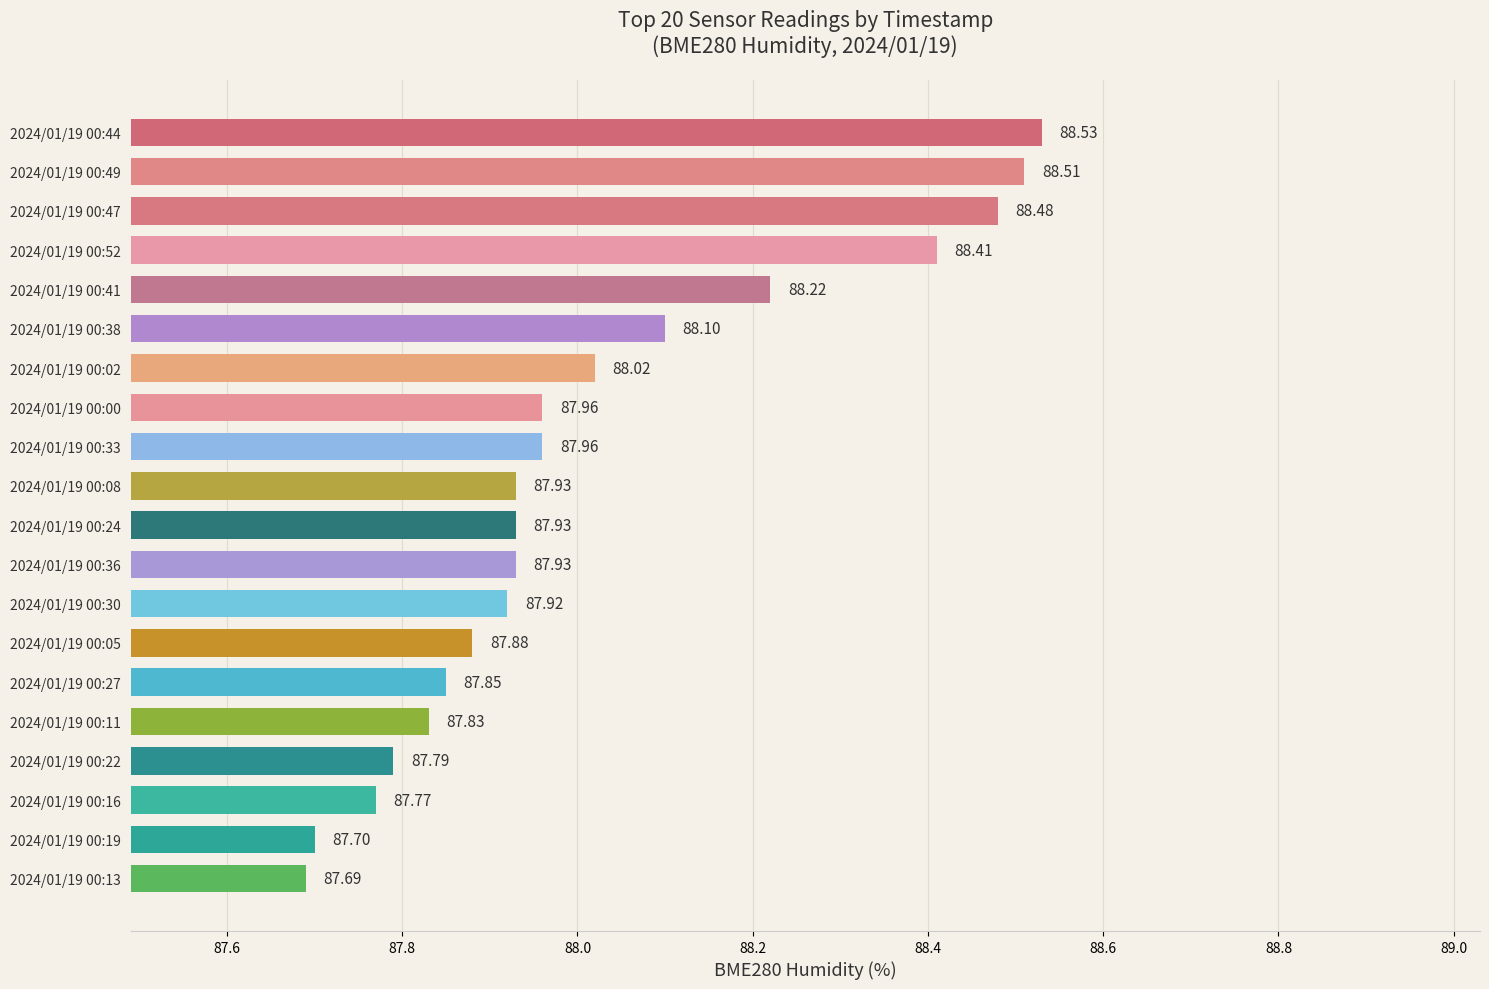

Count the number of categories in the chart.

20